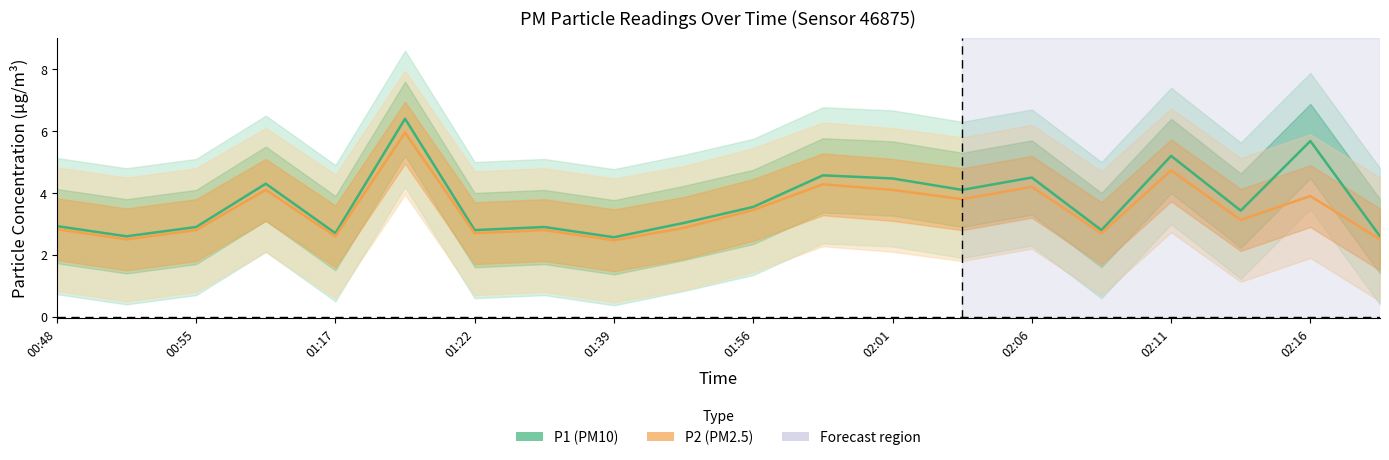

Which has a higher value, 02:16 or 02:01?

02:16